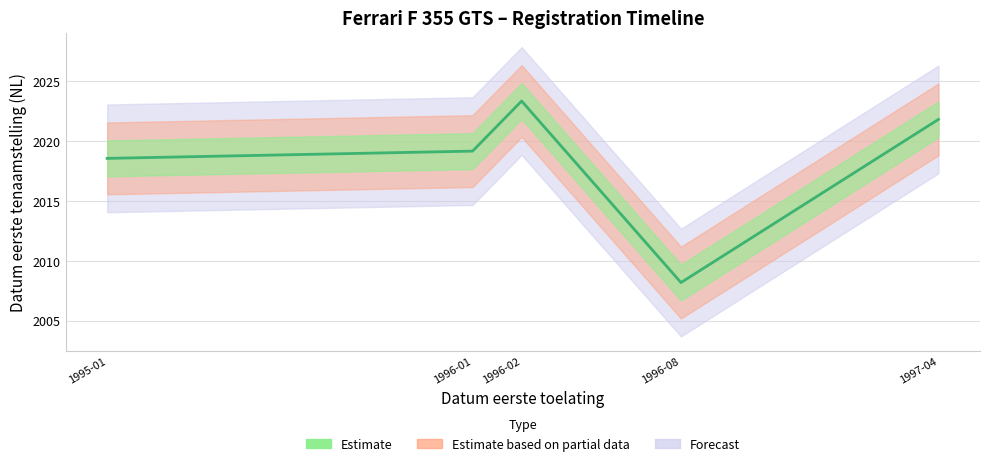

What is the ratio of the value at 1995-01 to the value at 1996-02?

1.0